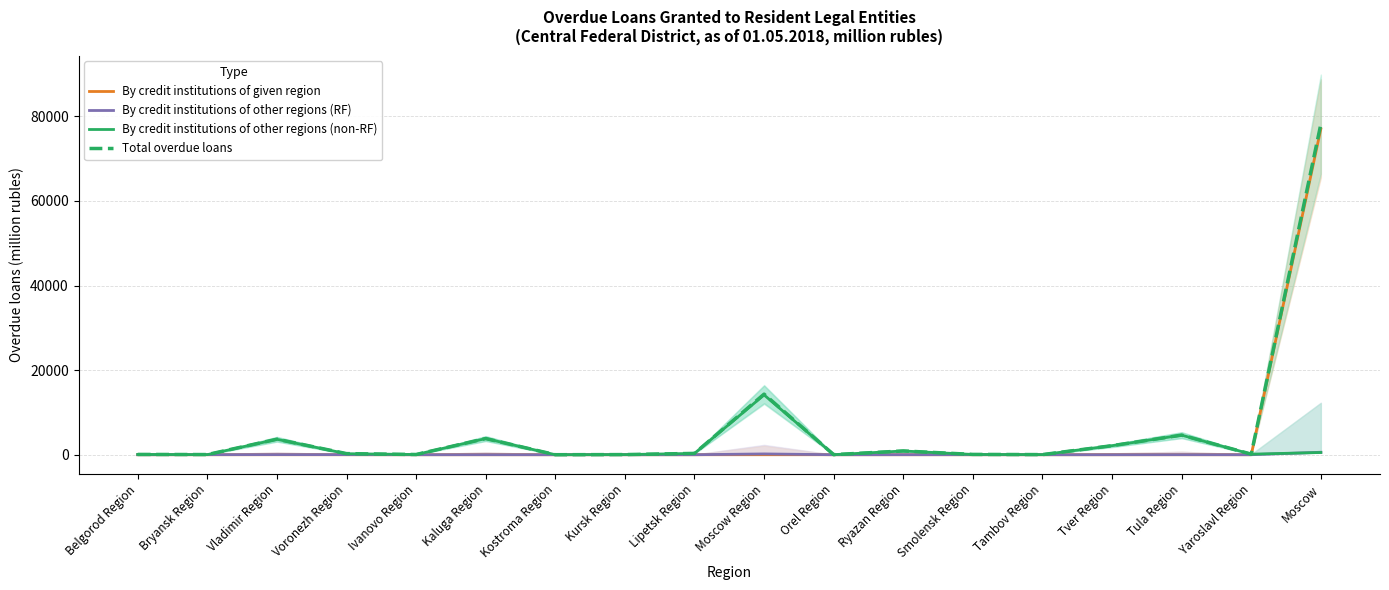

What is the label of the 1st point from the right?

Moscow